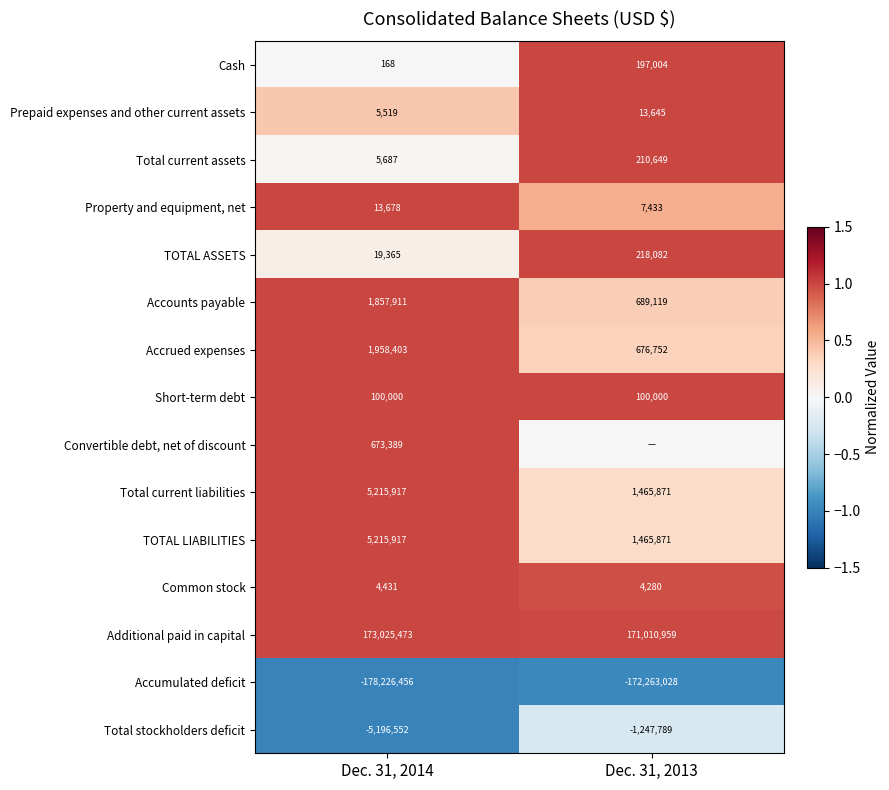

At which category is the sum across all series the highest?

Dec. 31, 2013